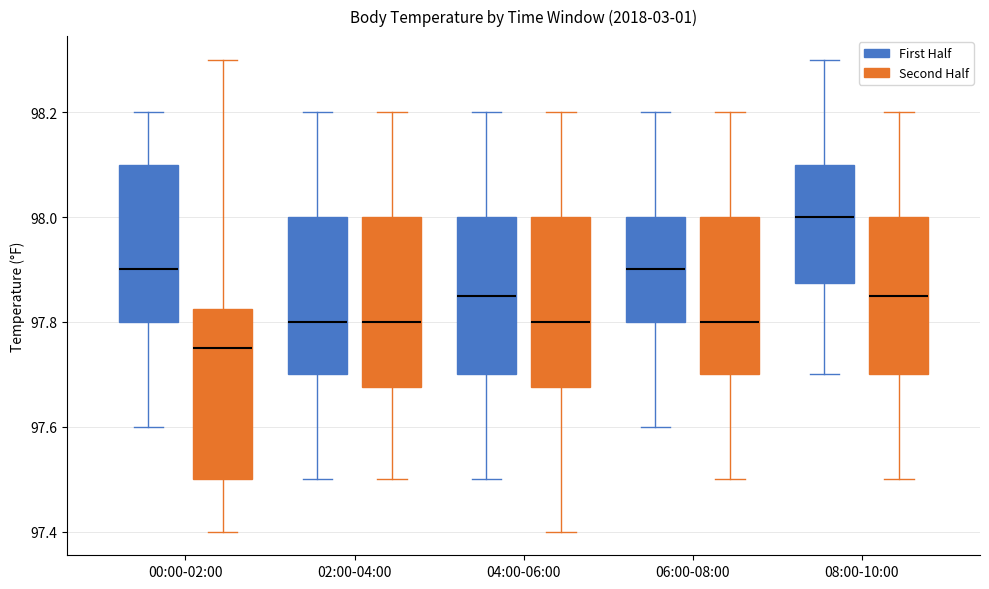

Which box has the highest median line?

08:00-10:00 (First Half)